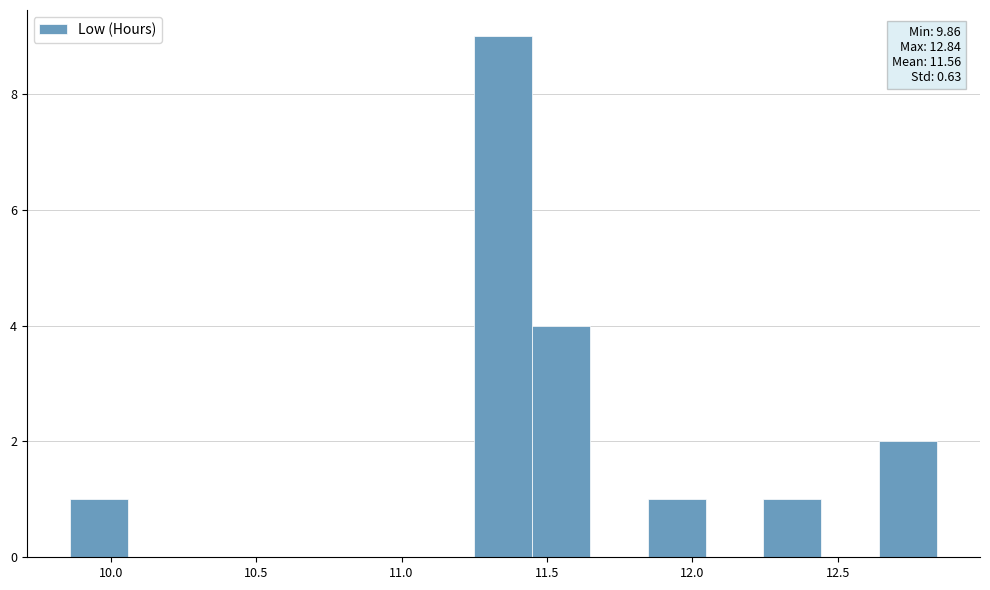

Around what value on the x-axis is the tallest bar? Give the approximate position of its centre, as read against the axis.

11.35